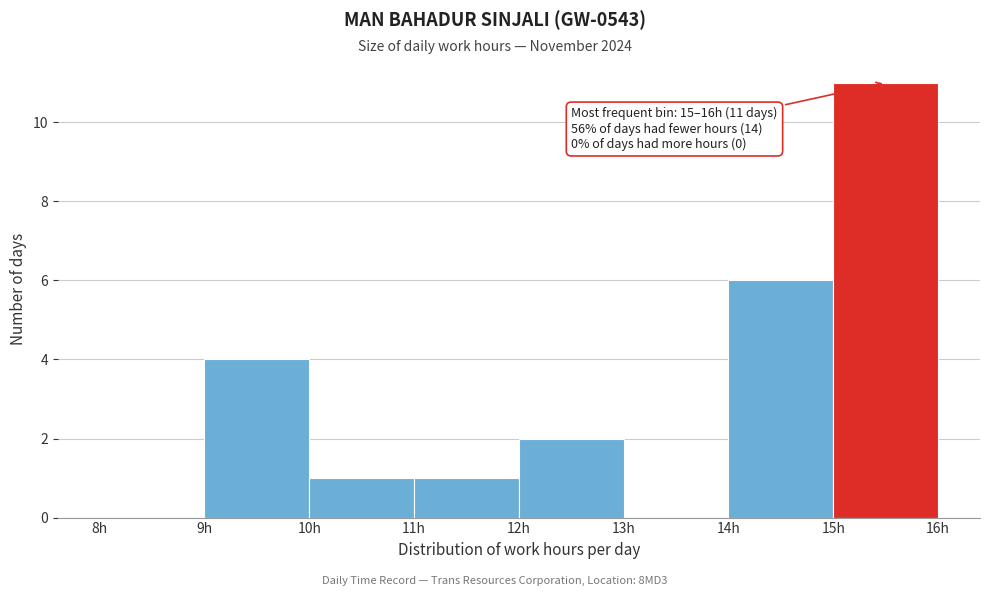

Which range on the x-axis has the tallest bar?

15 to 16